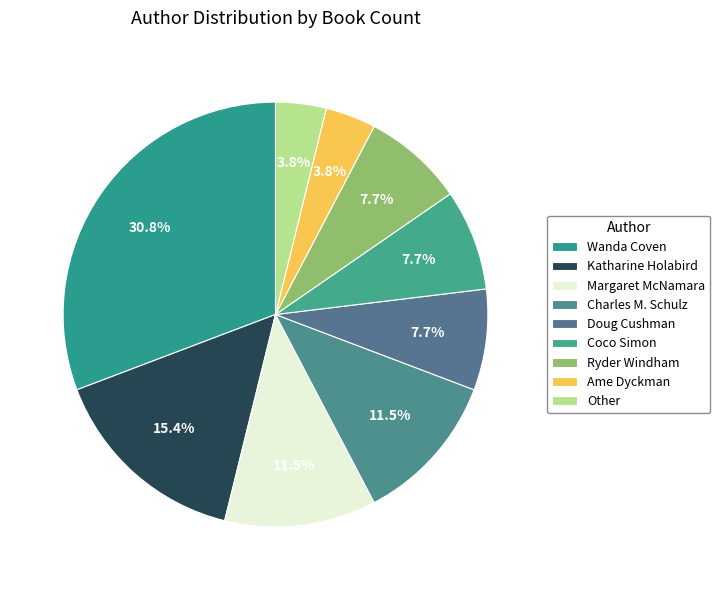

The Katharine Holabird slice represents 15% of the pie. True or false?

True